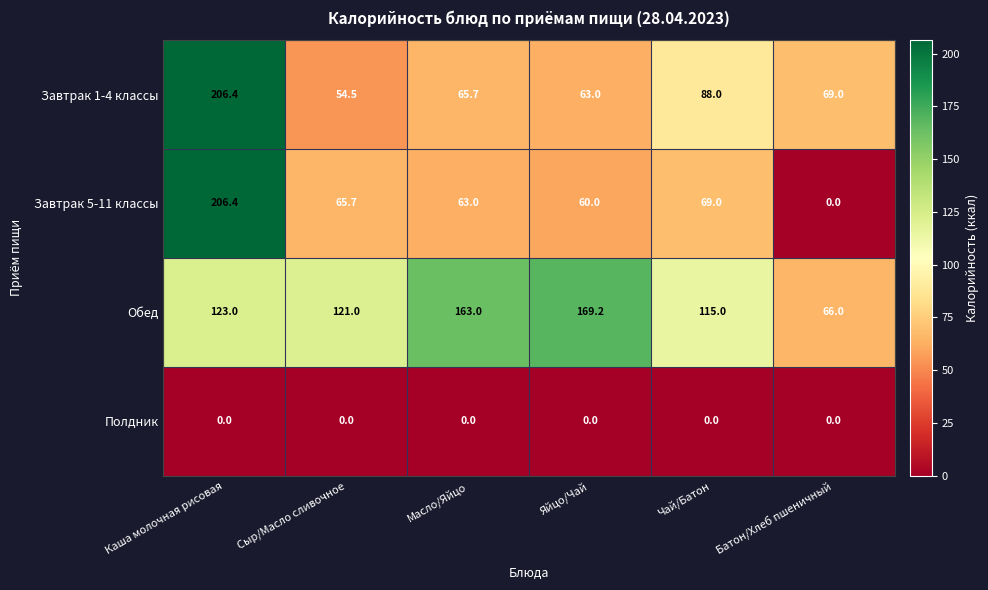

Which series has the largest range (max minus min)?

Завтрак 5-11 классы